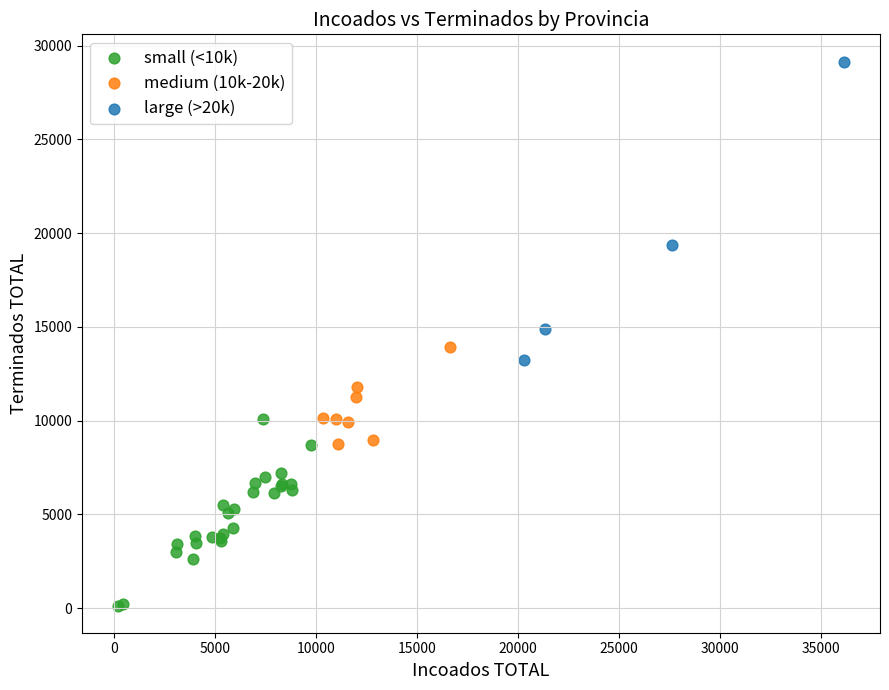

Which series reaches the minimum Y coordinate?

small (<10k)